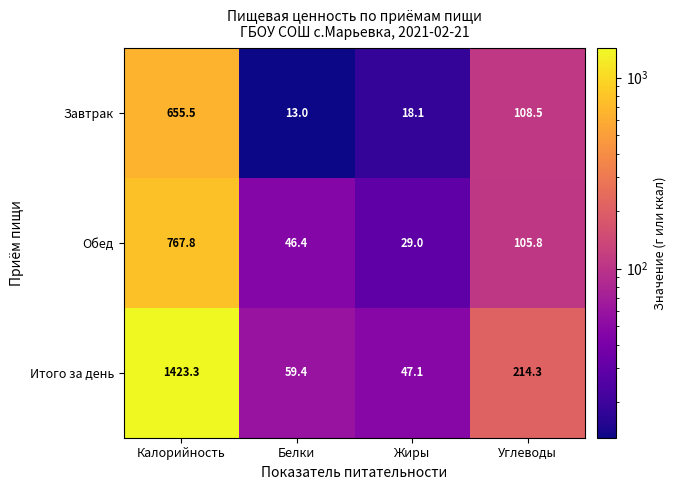

How many series are shown in this chart?

3